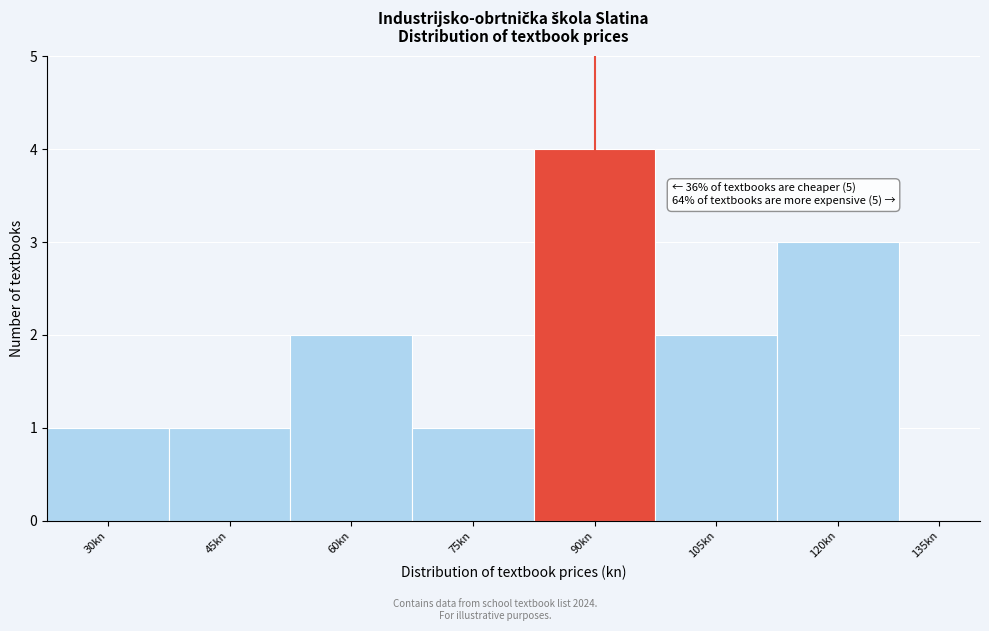

Reading left to right, list all the values displayed in this chart.

30kn=1	45kn=1	60kn=2	75kn=1	90kn=4	105kn=2	120kn=3	135kn=0